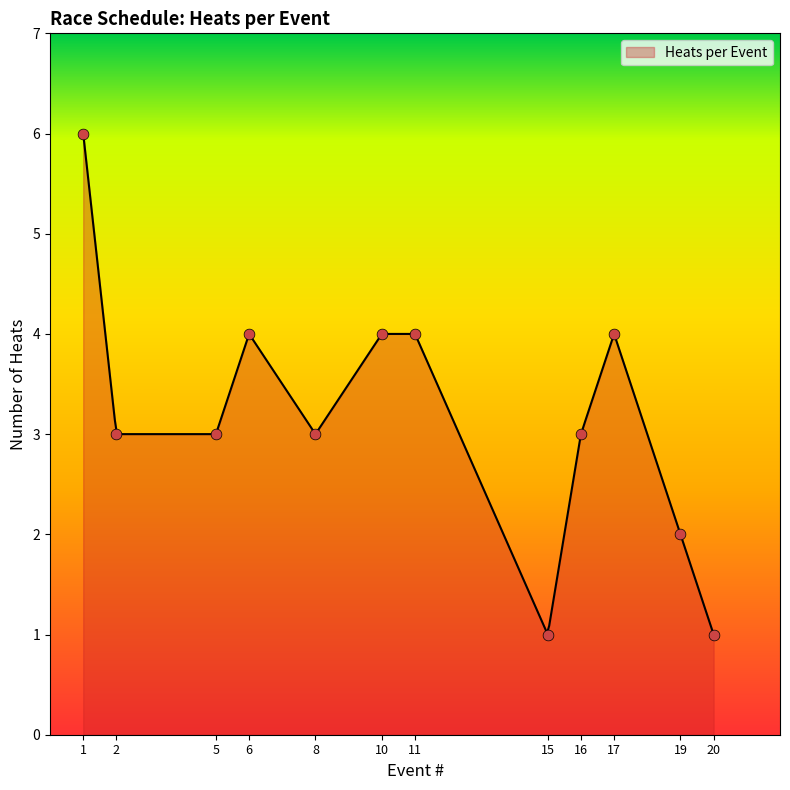

Which series has the largest Y range (max minus min)?

heat